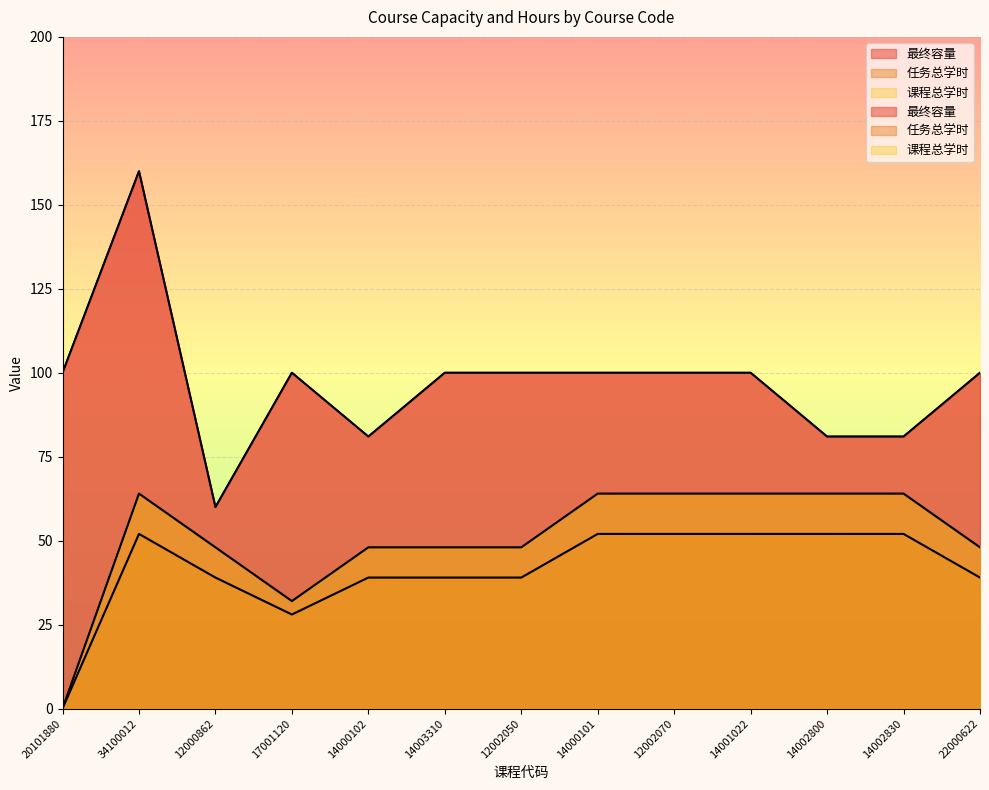

True or false: 最终容量 has more than 2 interior local peaks.

False